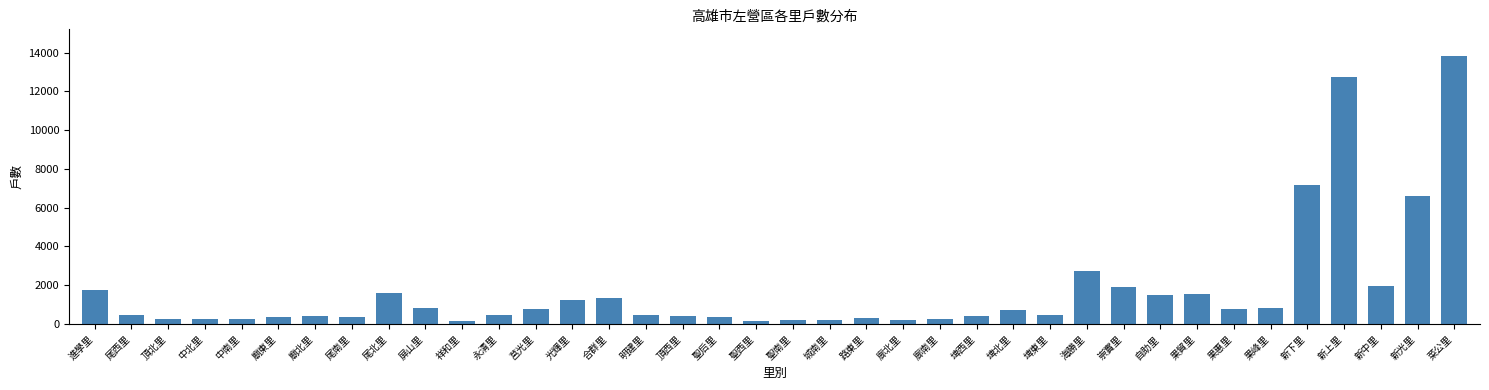

What is the label of the 27th bar from the right?

永清里